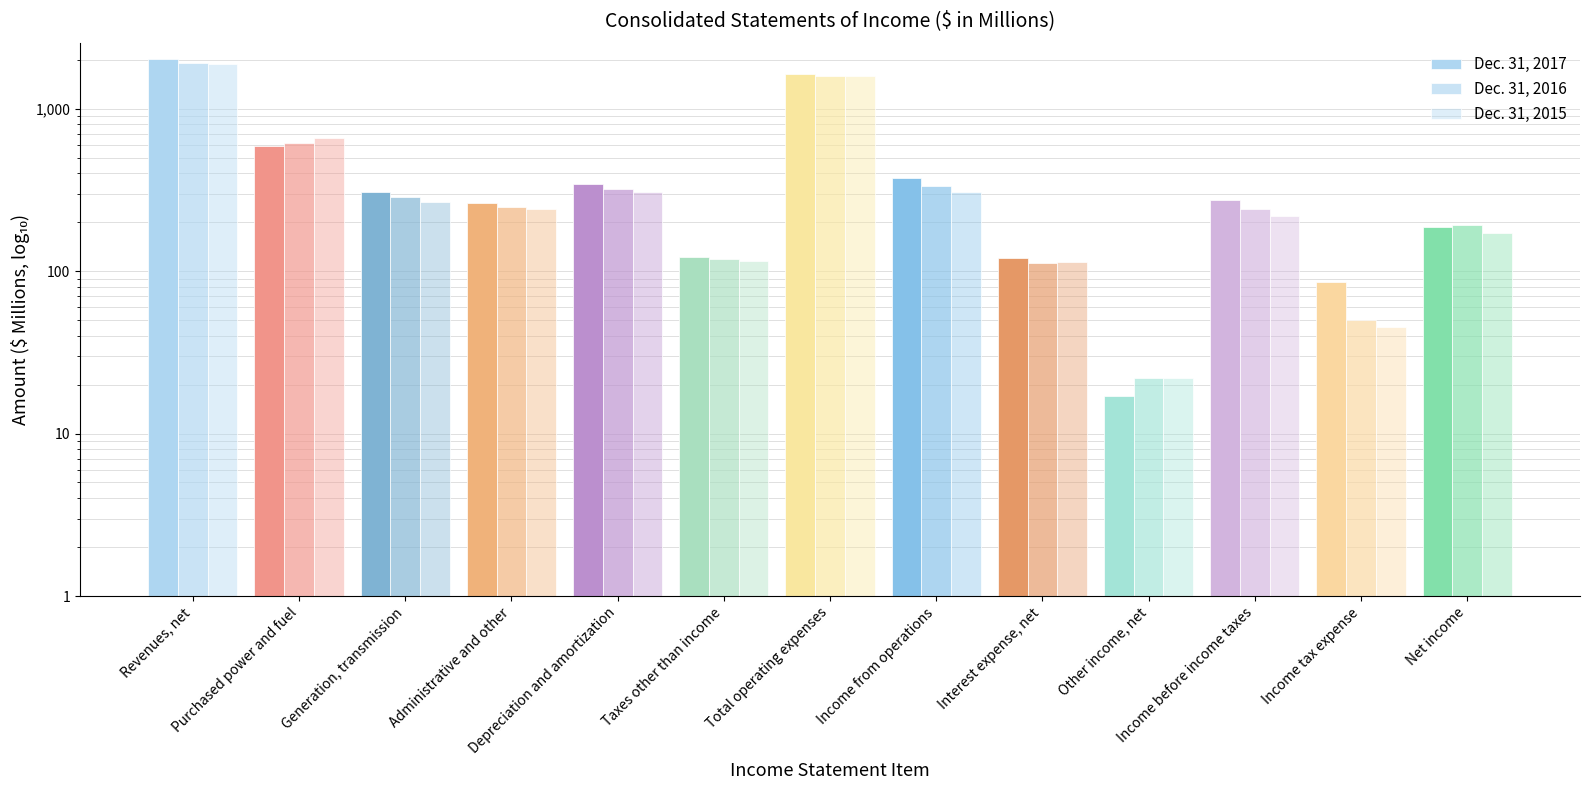

How many bars are there in each group?

3